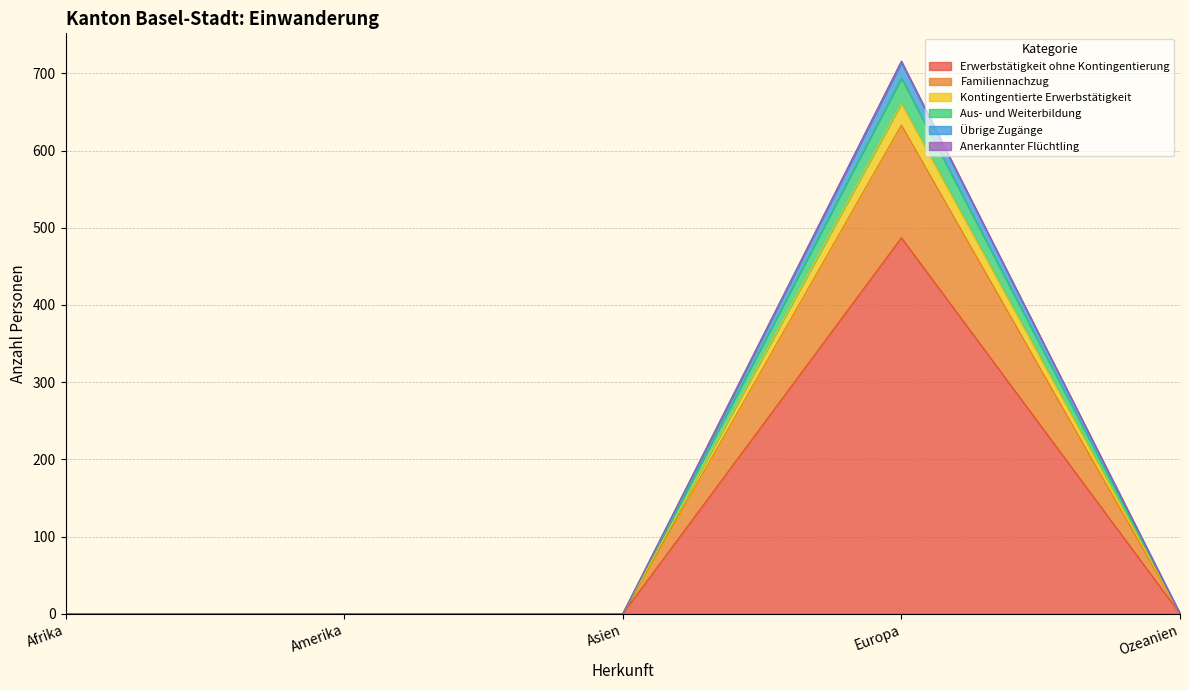

At which category is the sum across all series the highest?

Europa